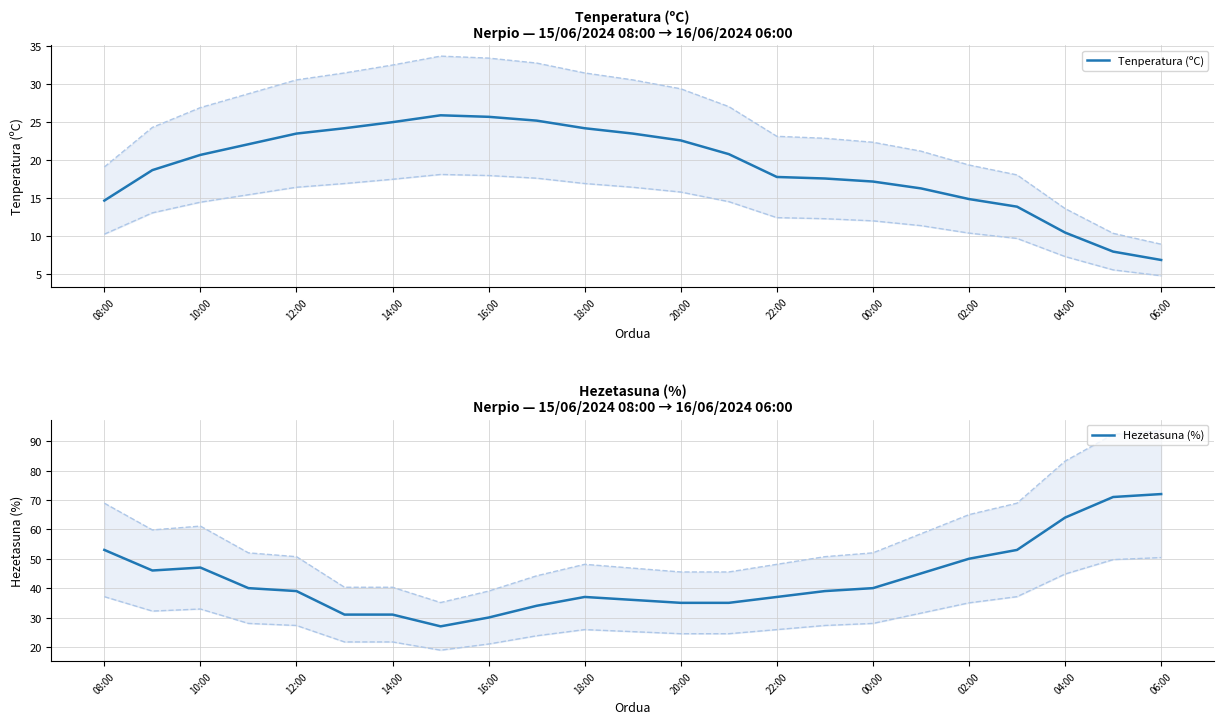

Which category has the lowest value in the Tenperatura (ºC) series?

06:00